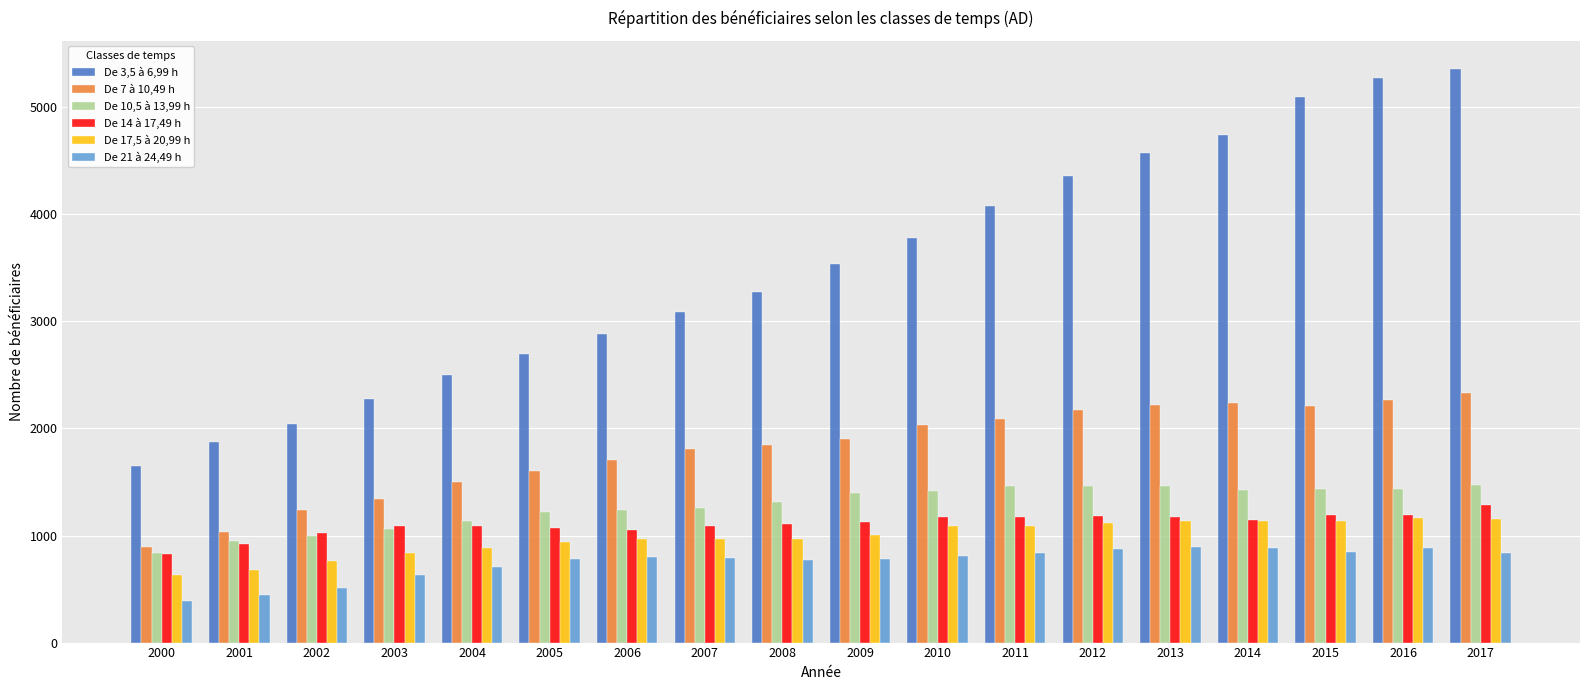

What is the difference between the second highest and minimum values in the De 7 à 10,49 h series?

1372